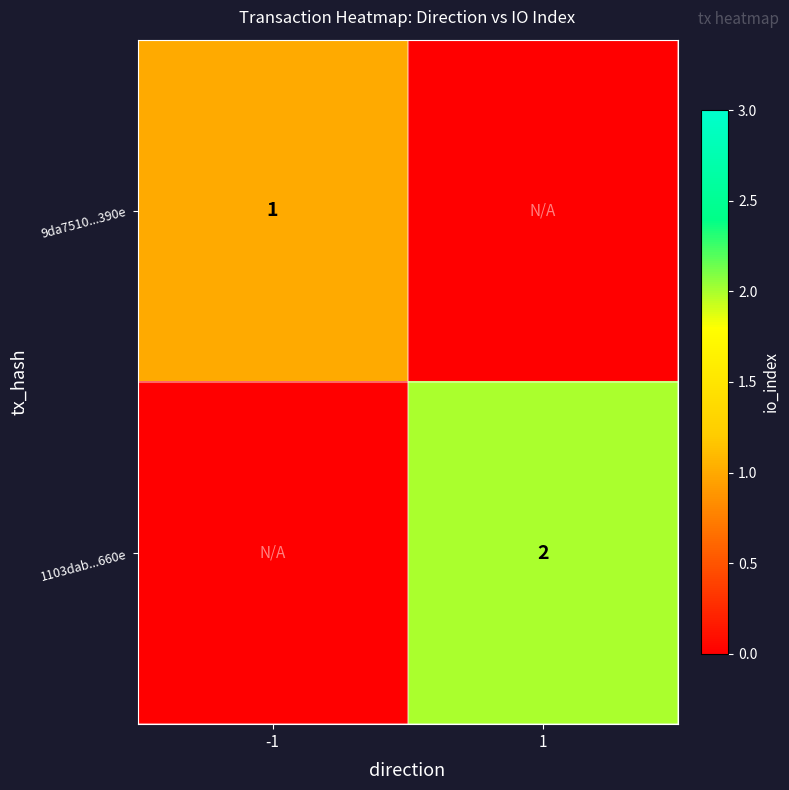

The 9da7510...390e series shows 1 at -1. True or false?

True